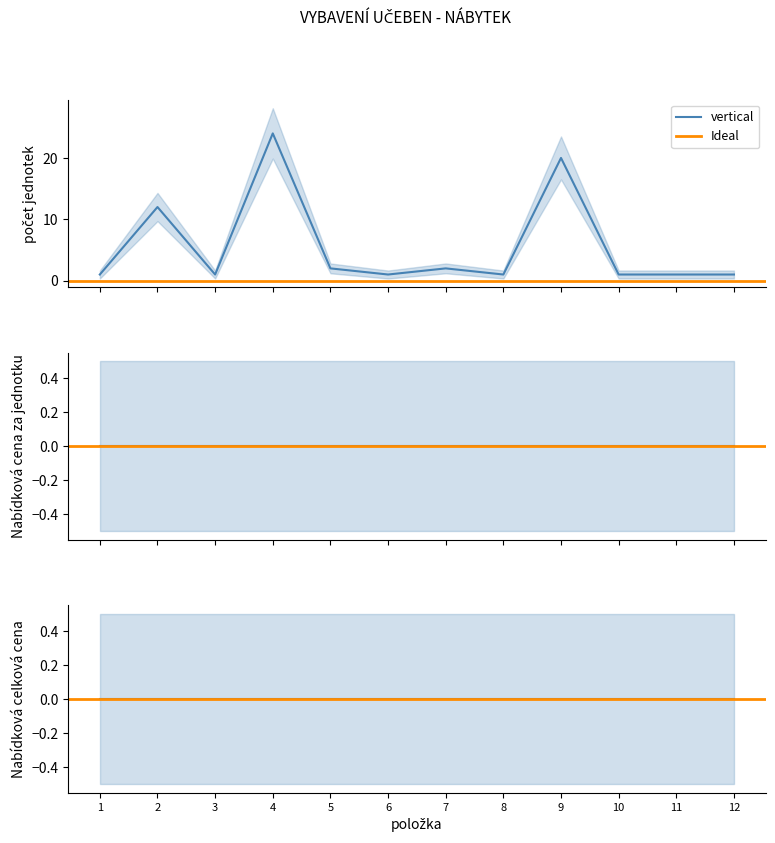

List the series in order of their peak value, lowest first.

Nabídková cena za jednotku, Nabídková celková cena, počet jednotek